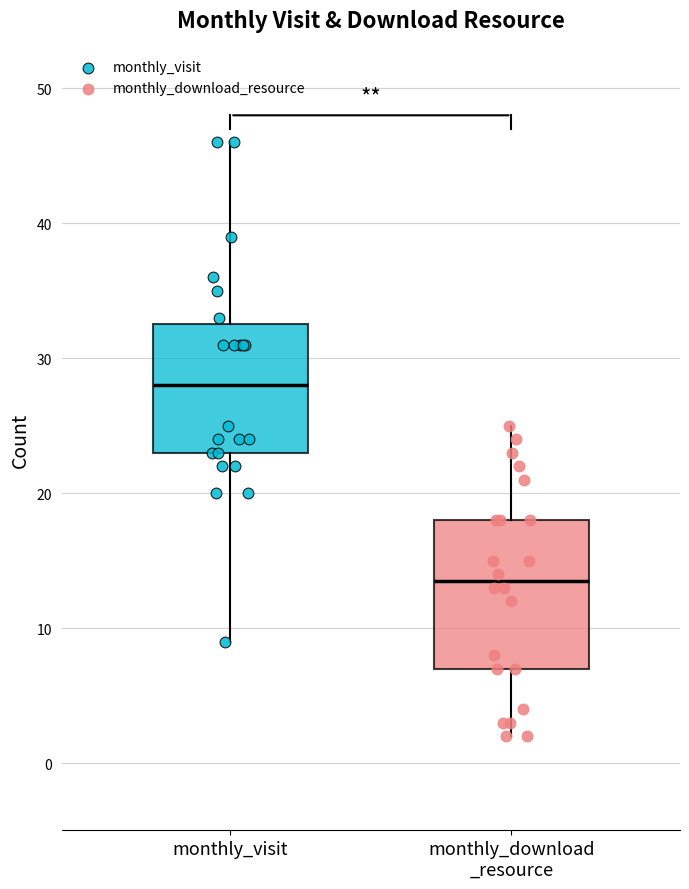

Comparing the boxes themselves (not the whiskers), which one is the tallest?

monthly_download _resource